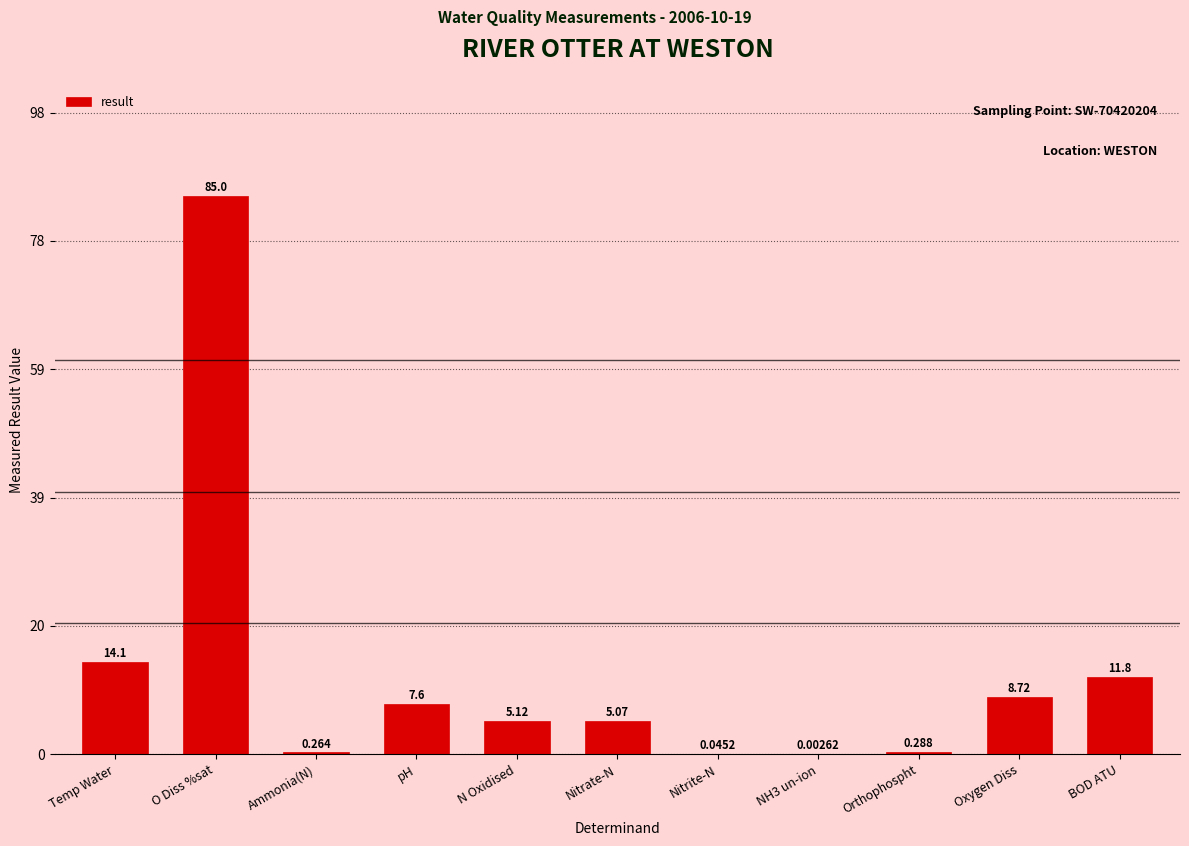

Which has a higher value, O Diss %sat or Orthophospht?

O Diss %sat